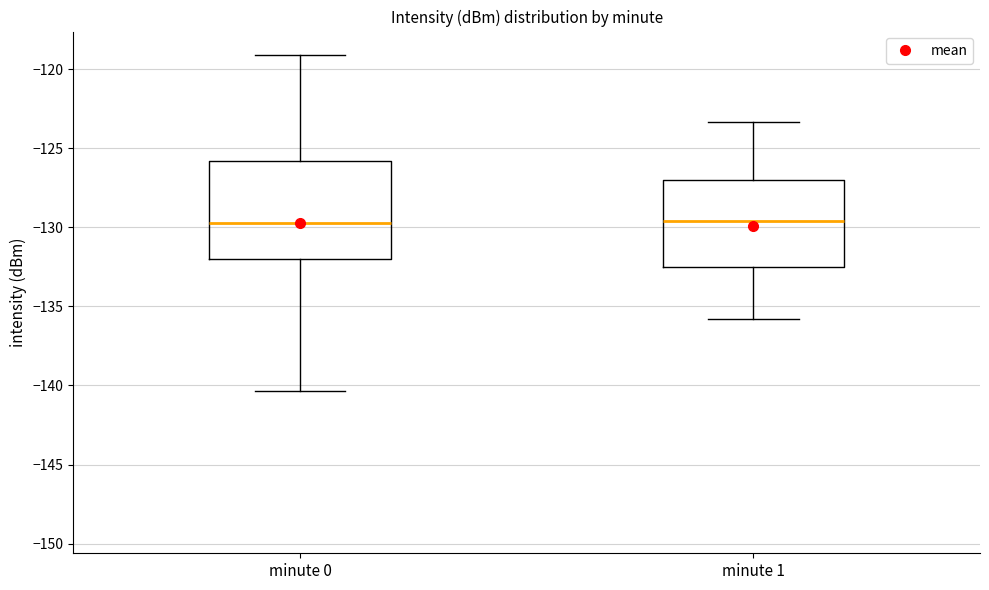

Which box is the tallest, from its lower edge to its upper edge?

minute 0